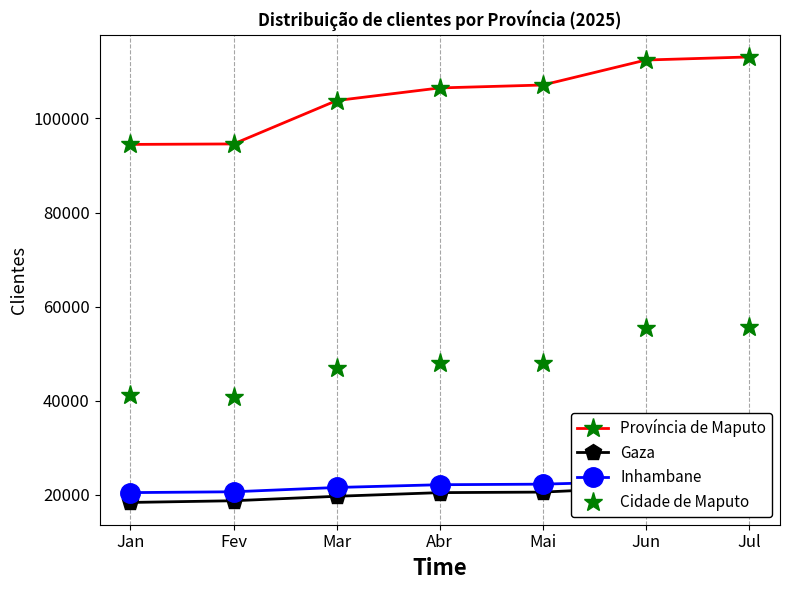

Which series has the largest total across all categories?

Província de Maputo